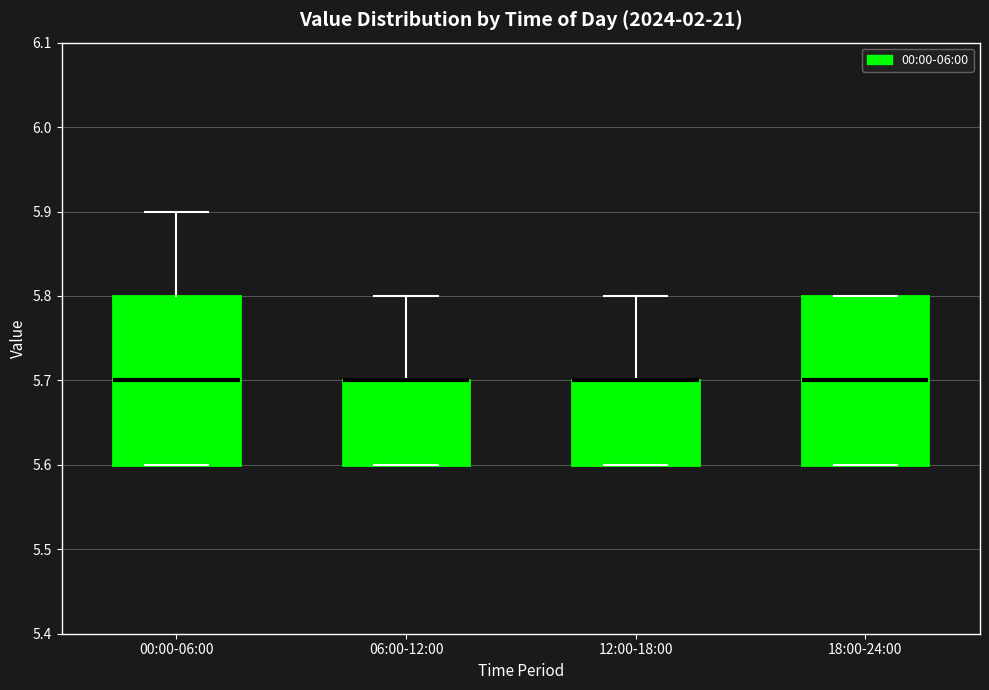

Where is the lower edge of the box for 18:00-24:00 on the y-axis? The values are not printed on the chart, so give them approximately, as read against the axis.

5.6